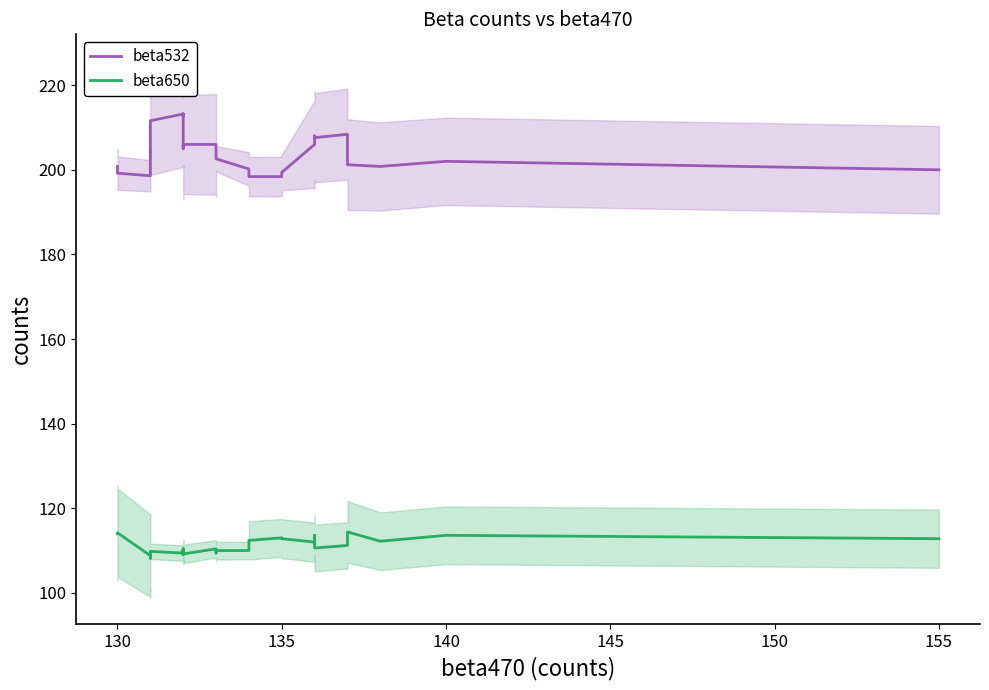

True or false: beta532 and beta650 cross at least once.

False